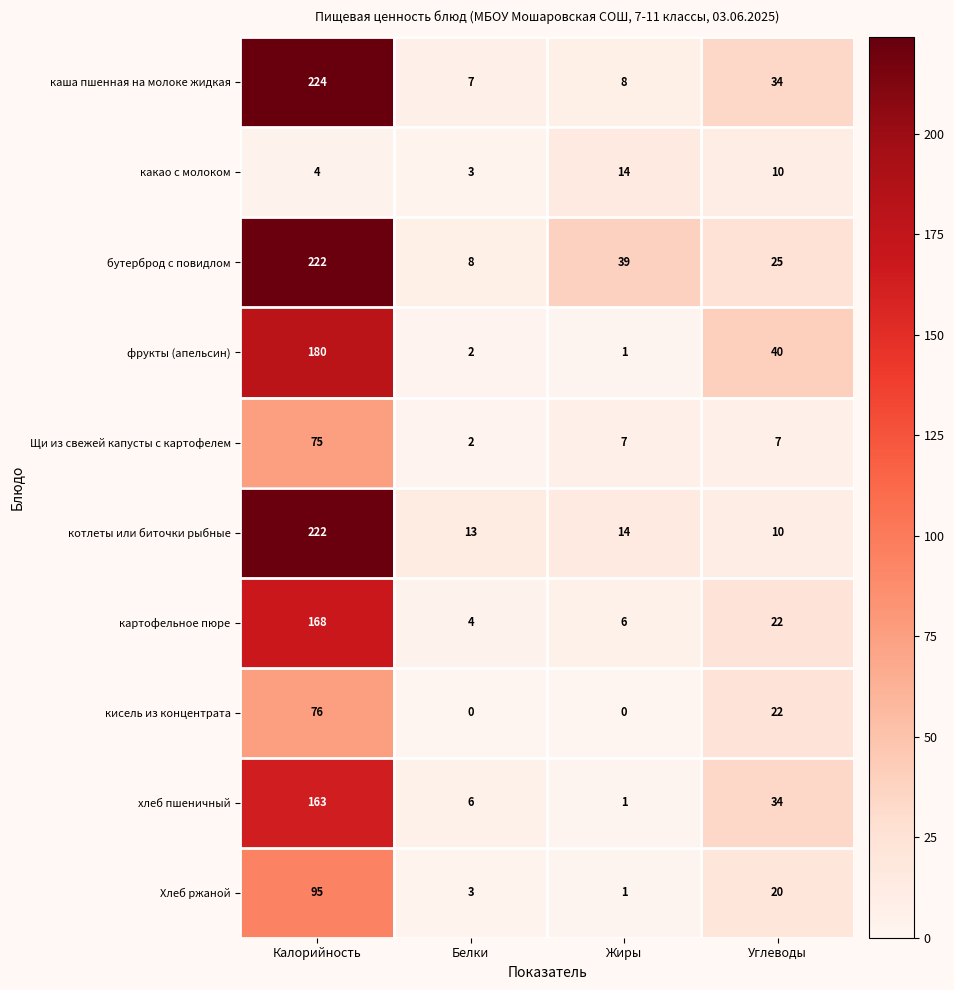

What is the difference between the maximum and minimum values in the котлеты или биточки рыбные series?

212